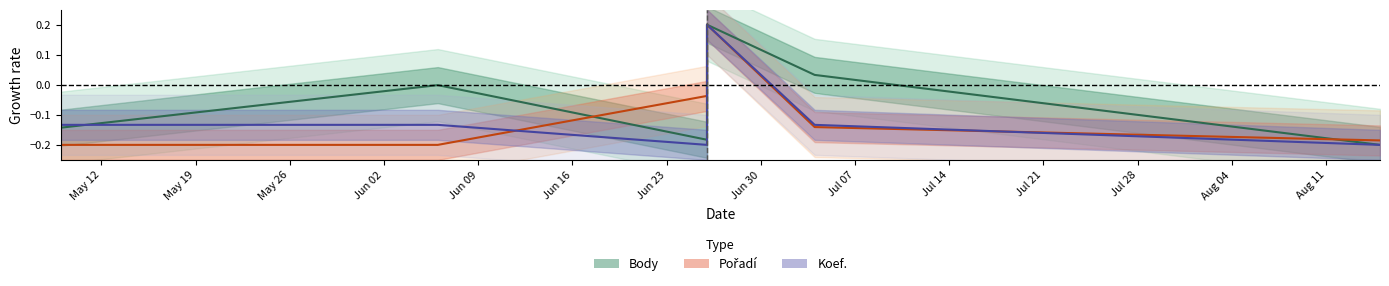

List the series in order of their peak value, highest first.

Body, Pořadí, Koef.